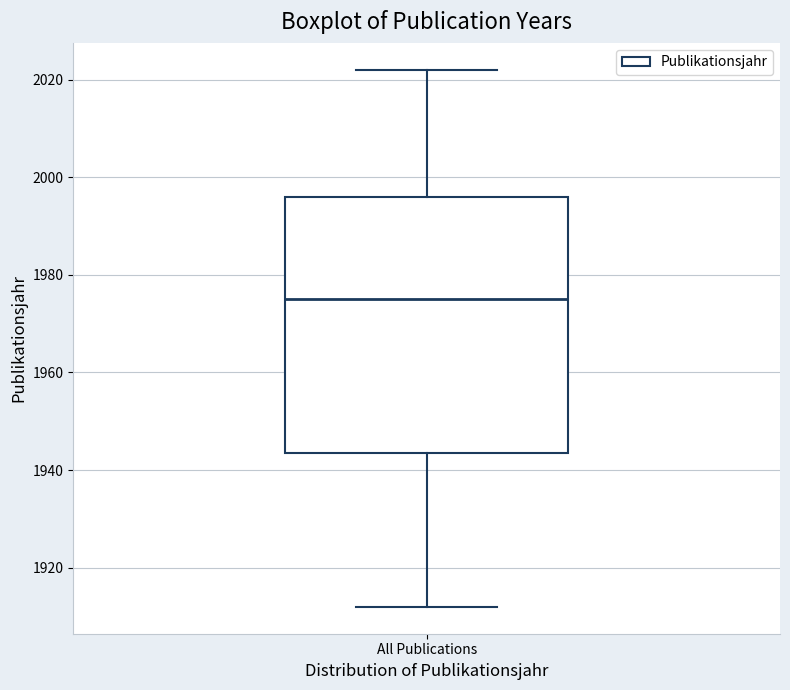

Read this box plot against the y-axis: the position of the median line, the range covered by the box, and the ends of both whiskers. The values are not printed on the chart, so give them approximately, as read against the axis.

median 1976, box 1944 to 1996, whiskers 1912 to 2022